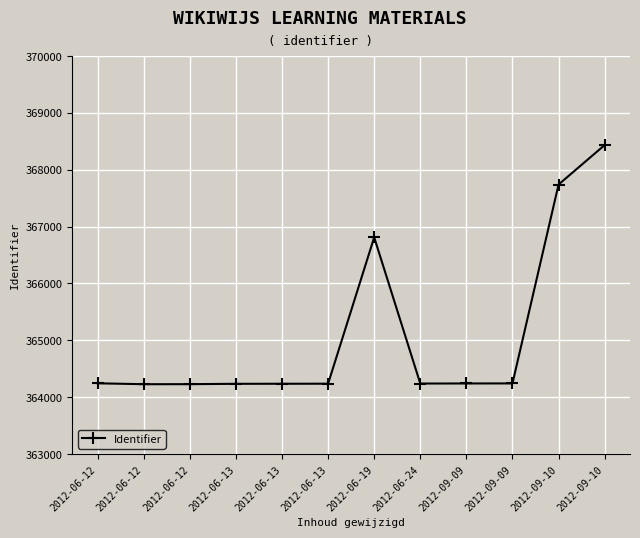

Where is the first local minimum?

2012-06-12